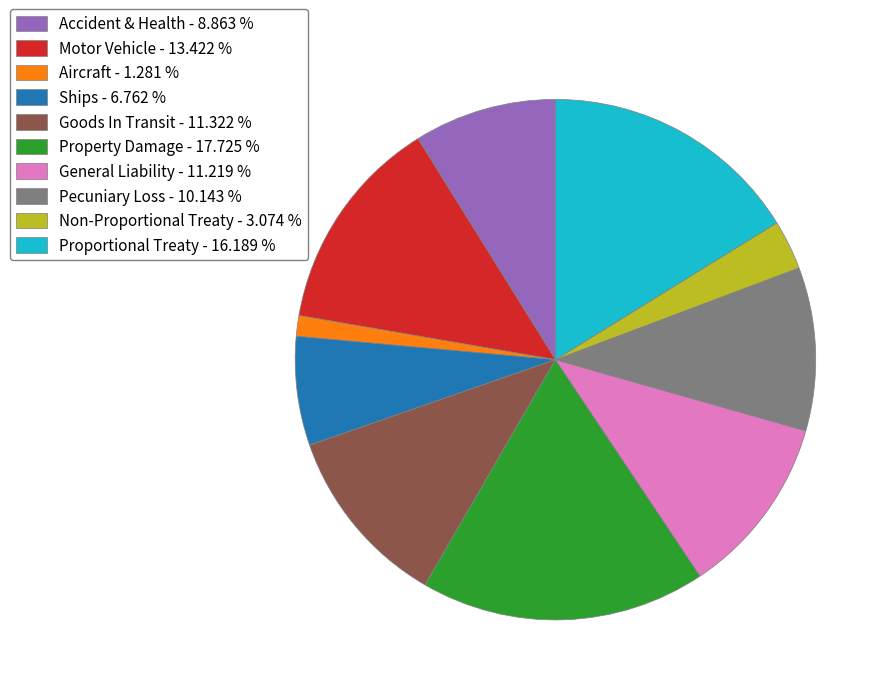

How many segments does this pie chart have?

10